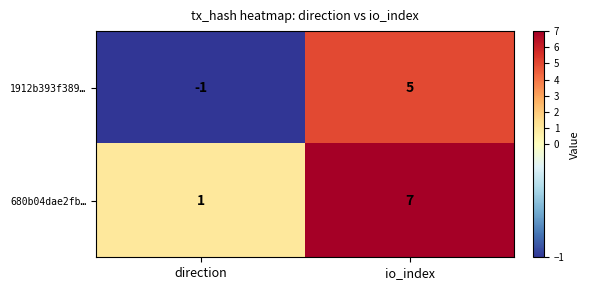

At which category is the sum across all series the highest?

io_index